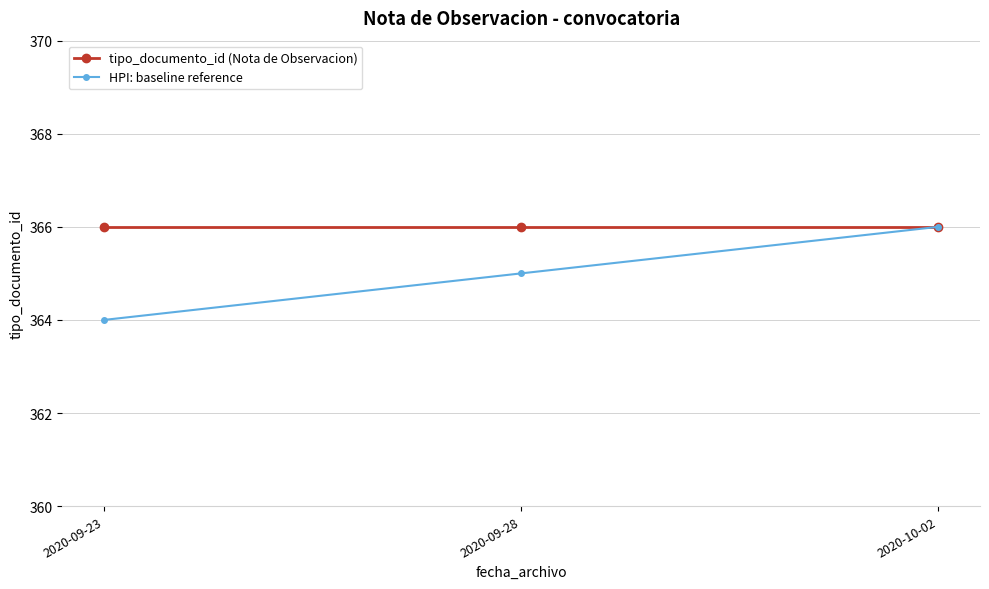

The value of tipo_documento_id (Nota de Observacion) at 2020-10-02 is 366. True or false?

True